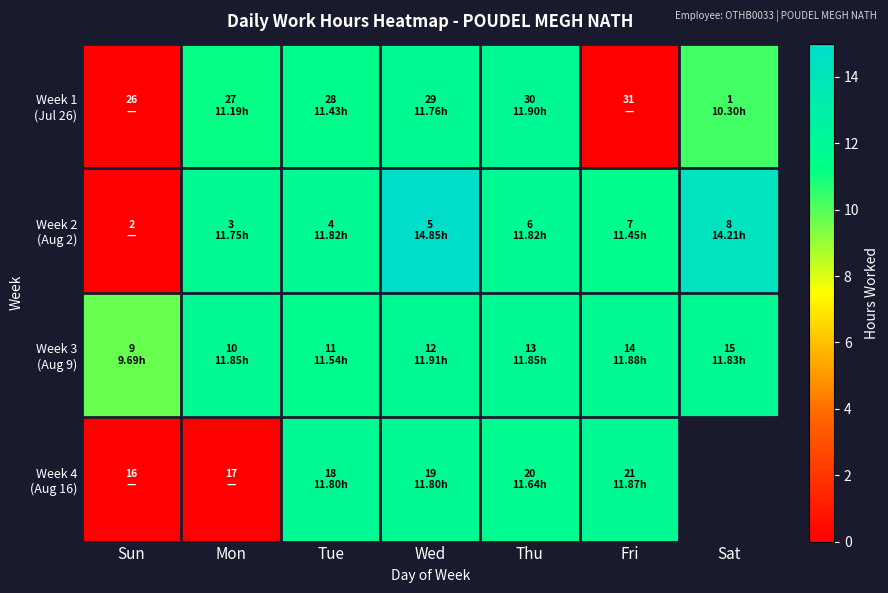

What is the spread (max minus min) of values at Thu?

0.3